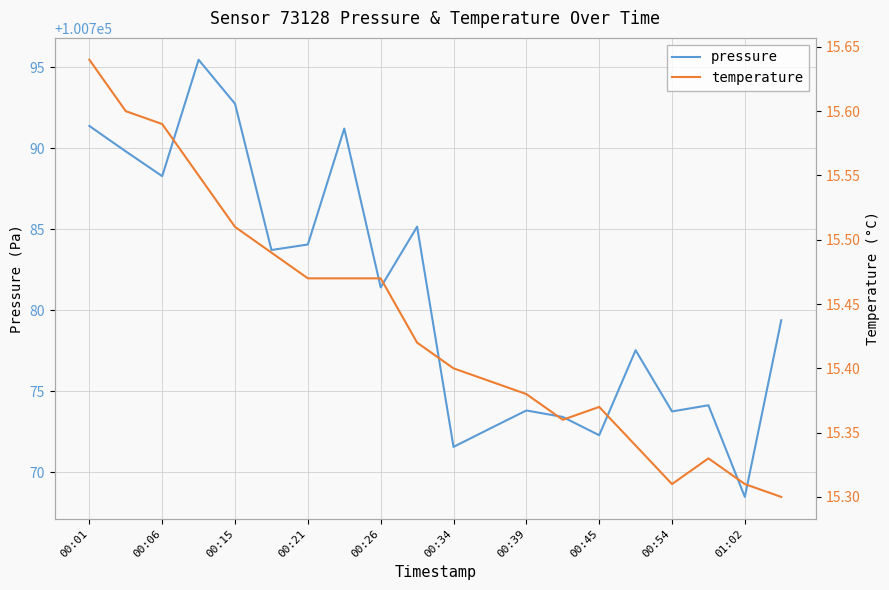

True or false: temperature and pressure intersect in this chart.

False